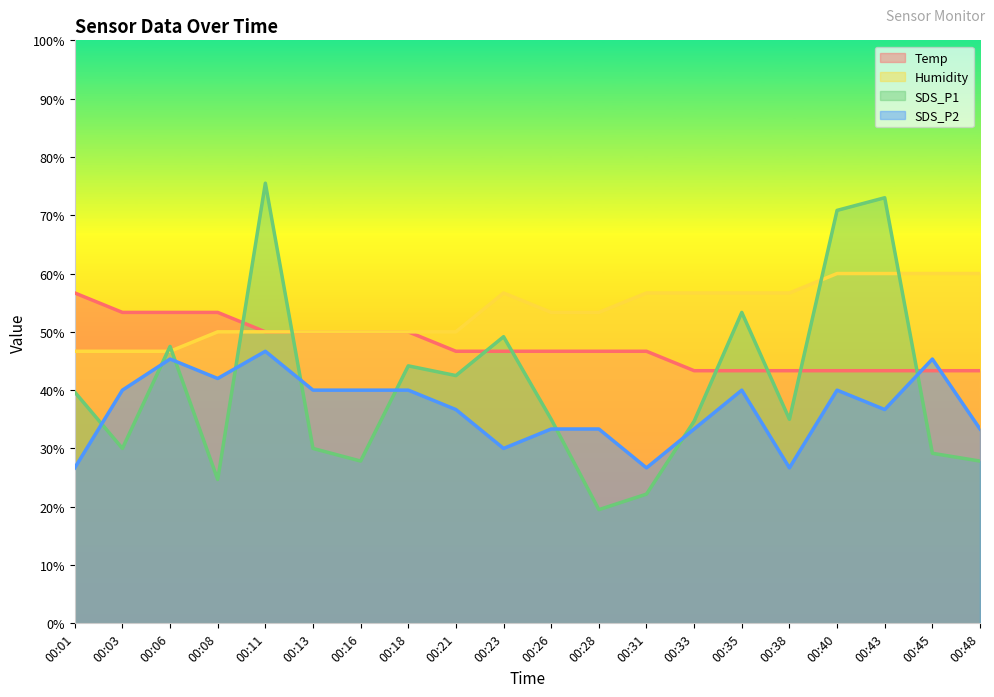

Is the value of SDS_P1 at 00:21 greater than the value of SDS_P2 at 00:03?

Yes